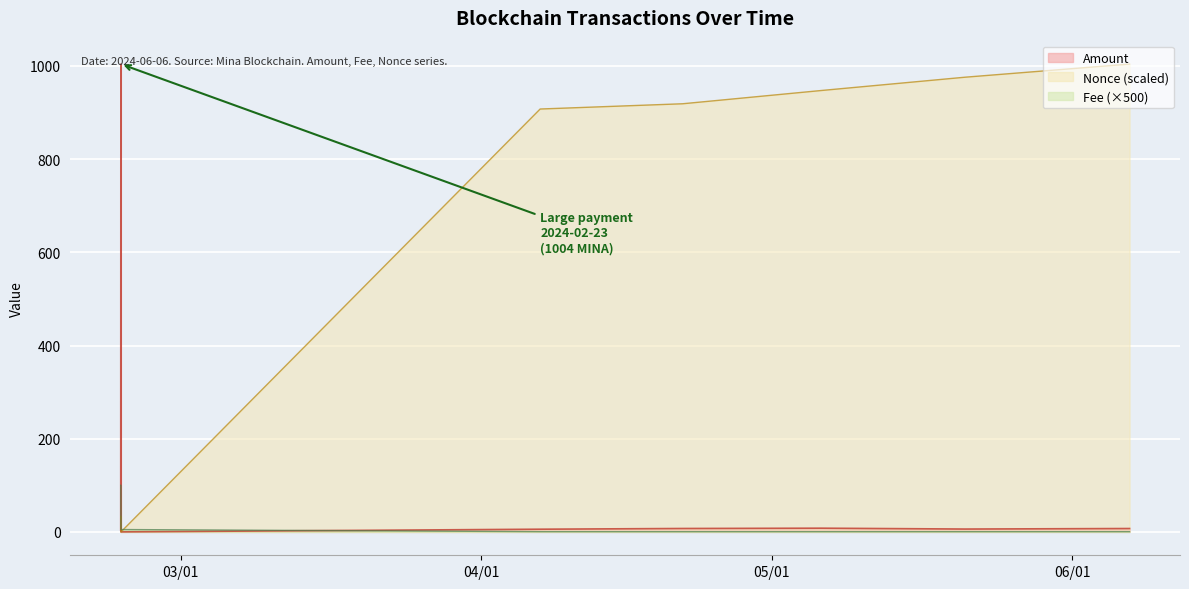

At which category does the chart reach its peak across all series?

2024-02-23 20:21:00